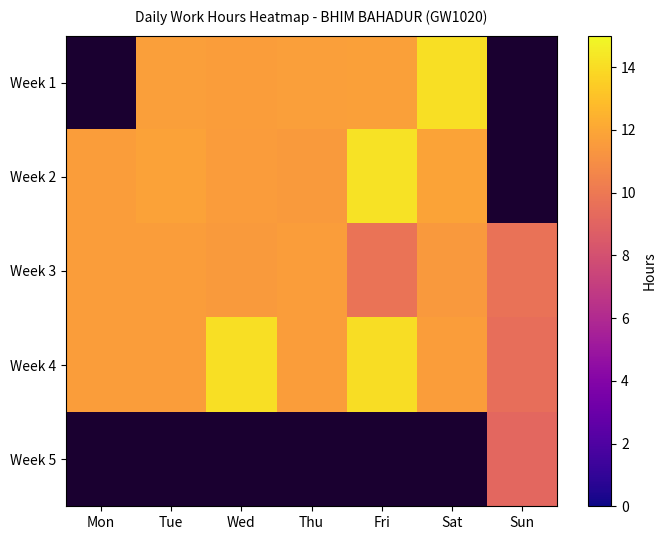

At which category does the chart reach its peak across all series?

Fri